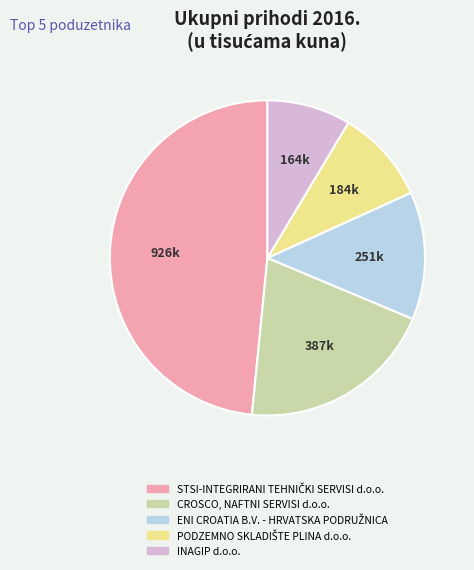

True or false: INAGIP d.o.o. accounts for 4% of the total.

False